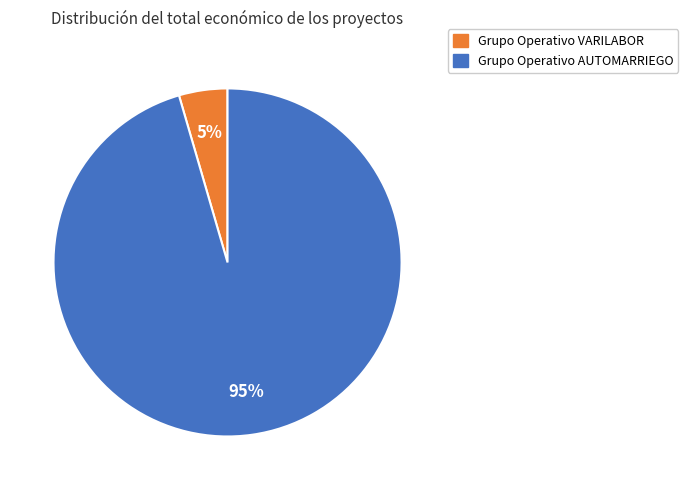

Is it true that Grupo Operativo AUTOMARRIEGO is 95% of the pie?

True